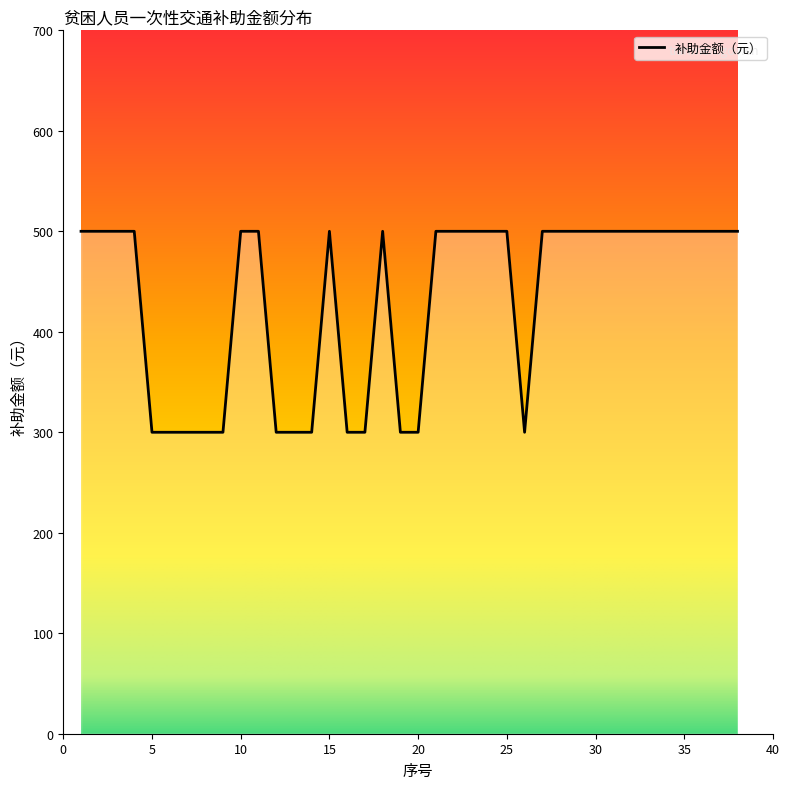

How many lines are shown in the chart?

1